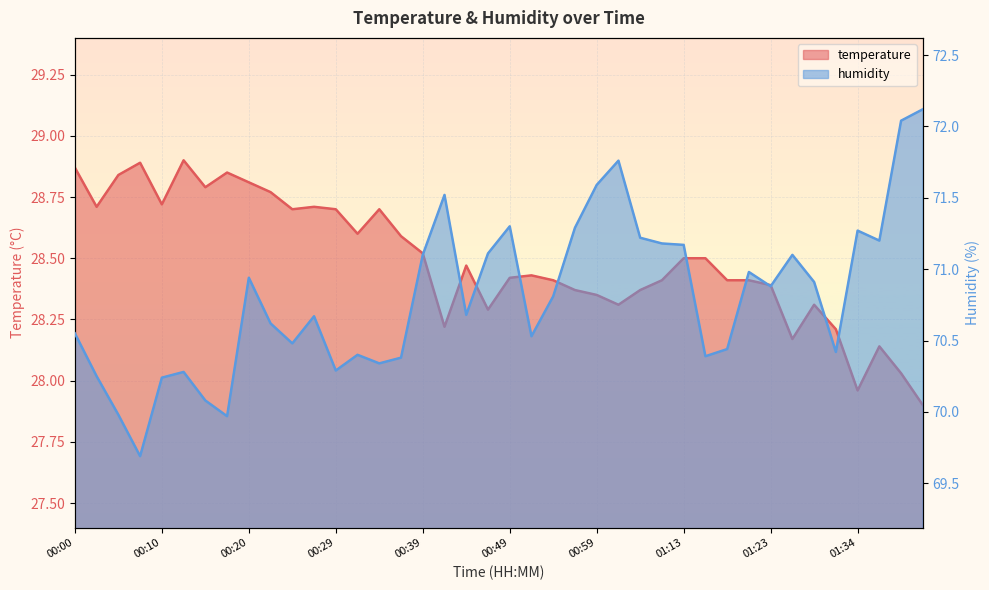

What is the sum of all humidity values?

2832.2